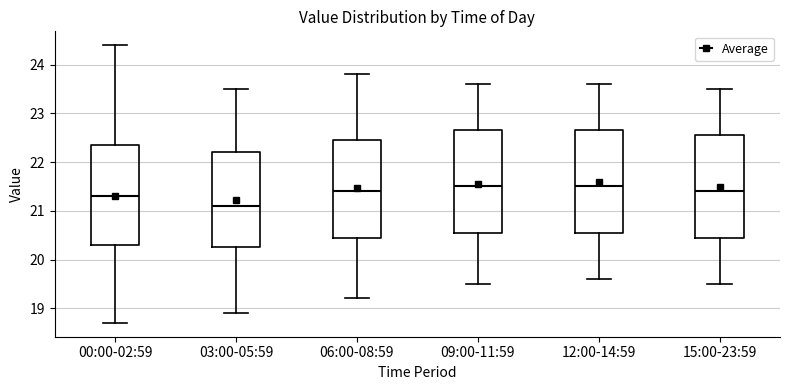

Where does the median line of the box for 06:00-08:59 sit on the y-axis? The values are not printed on the chart, so give them approximately, as read against the axis.

21.4